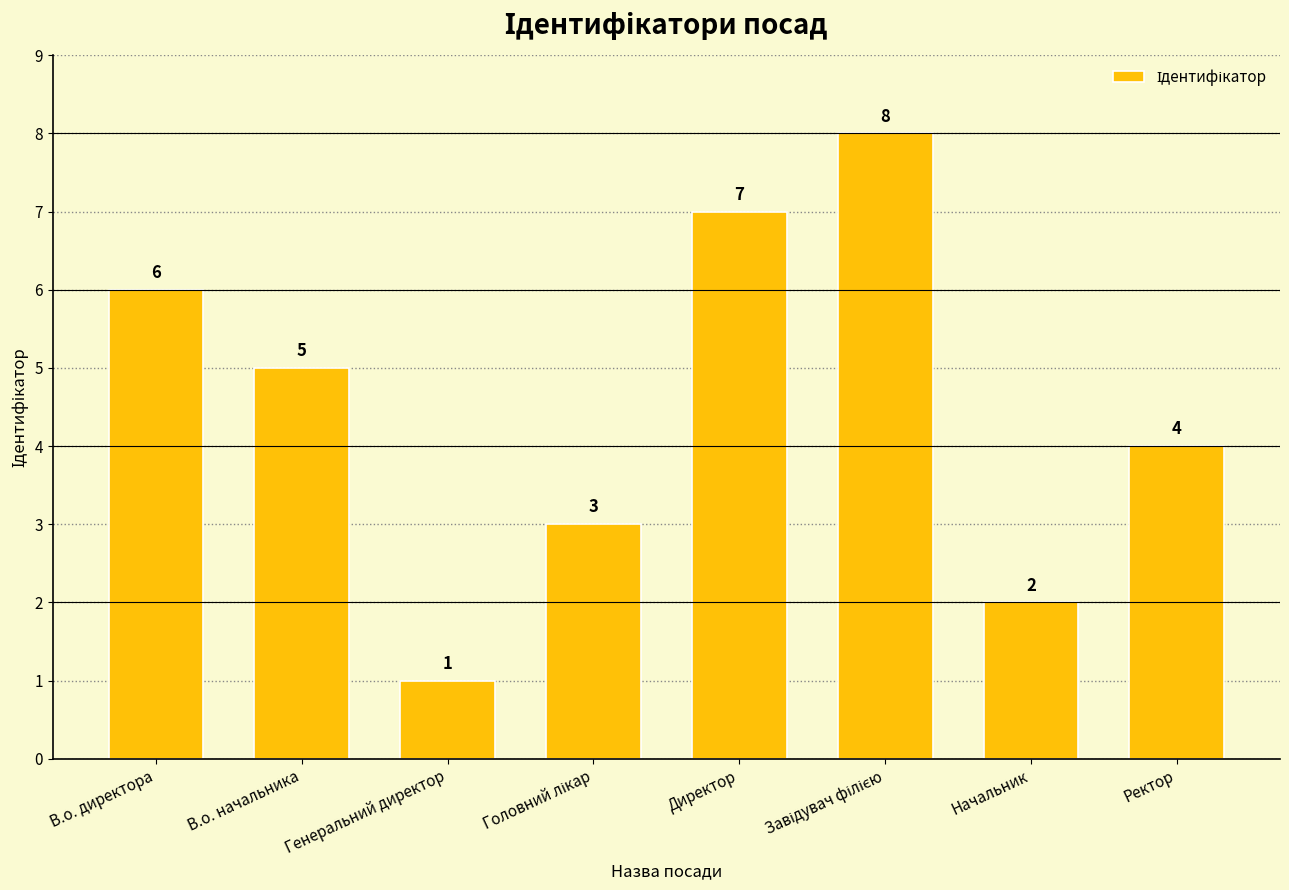

What is the difference between the maximum and minimum values?

7